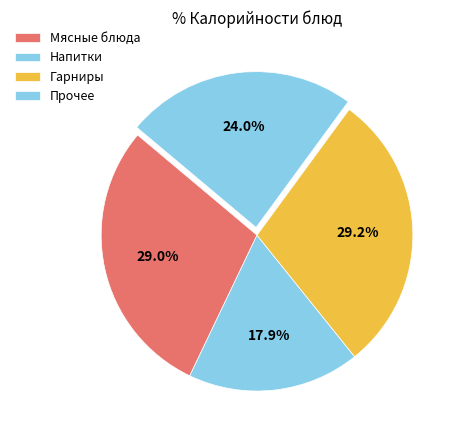

How many segments does this pie chart have?

4